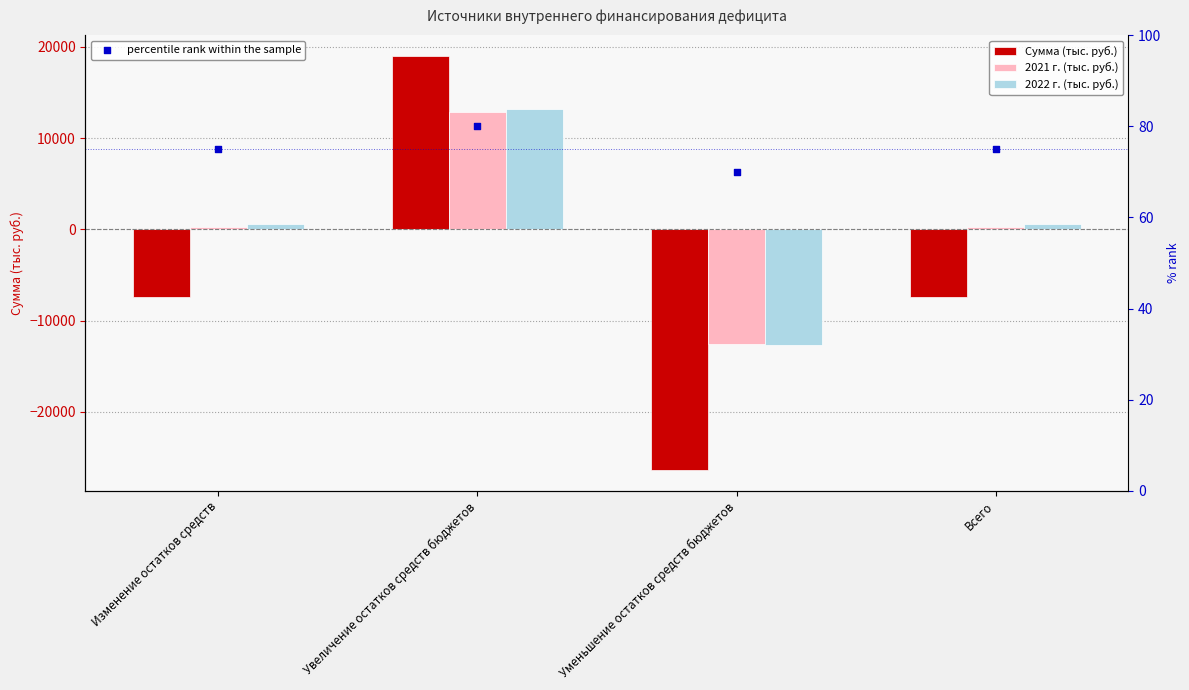

At which category is the sum across all series the highest?

Увеличение остатков средств бюджетов